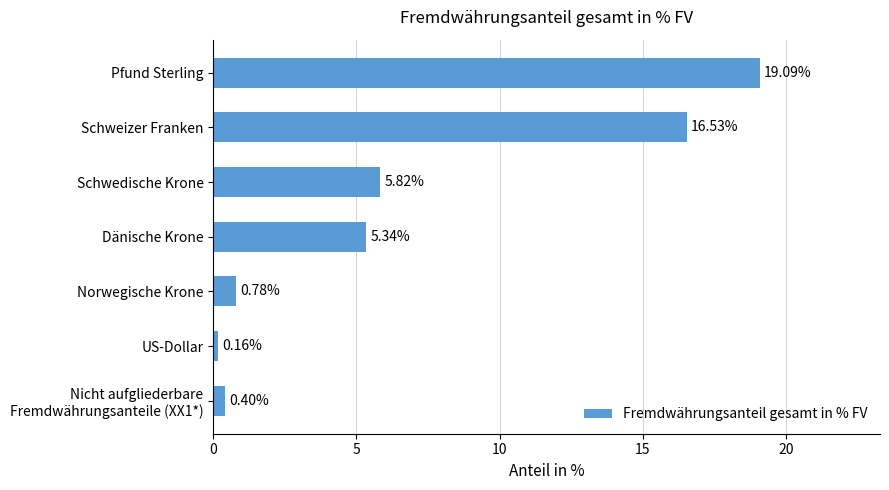

List the labels in order of value, smallest first.

US-Dollar, Nicht aufgliederbare
Fremdwährungsanteile (XX1*), Norwegische Krone, Dänische Krone, Schwedische Krone, Schweizer Franken, Pfund Sterling